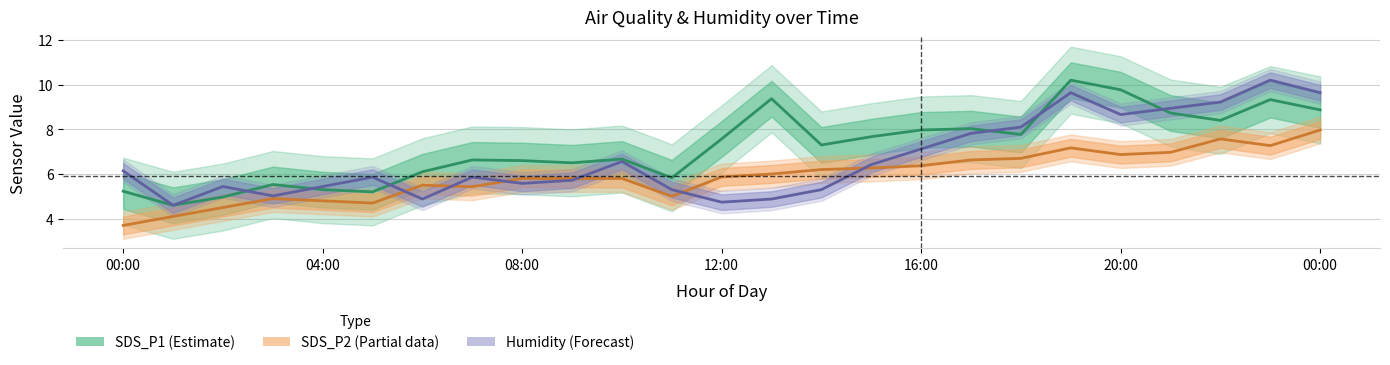

Where is the first local maximum for SDS_P2?

03:00